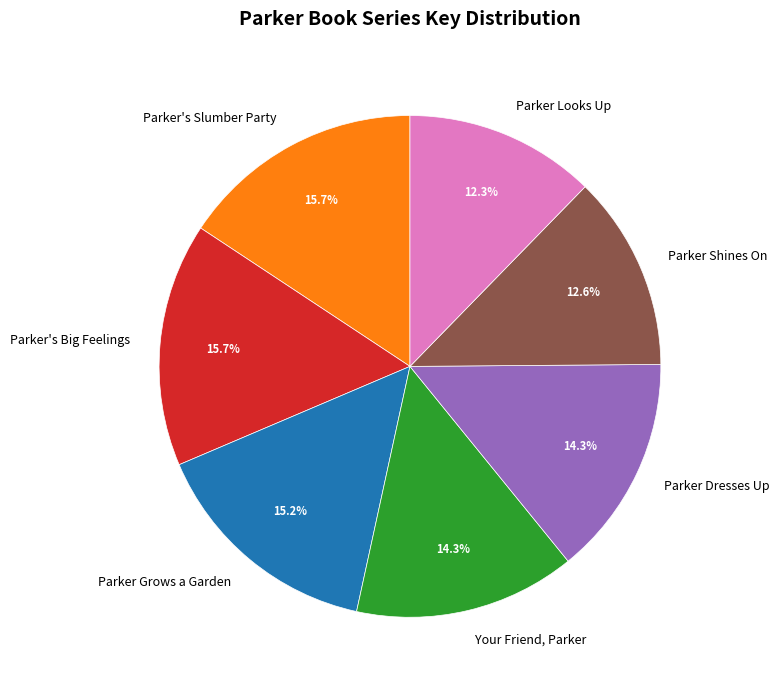

Is there any slice that represents more than half of the pie?

No